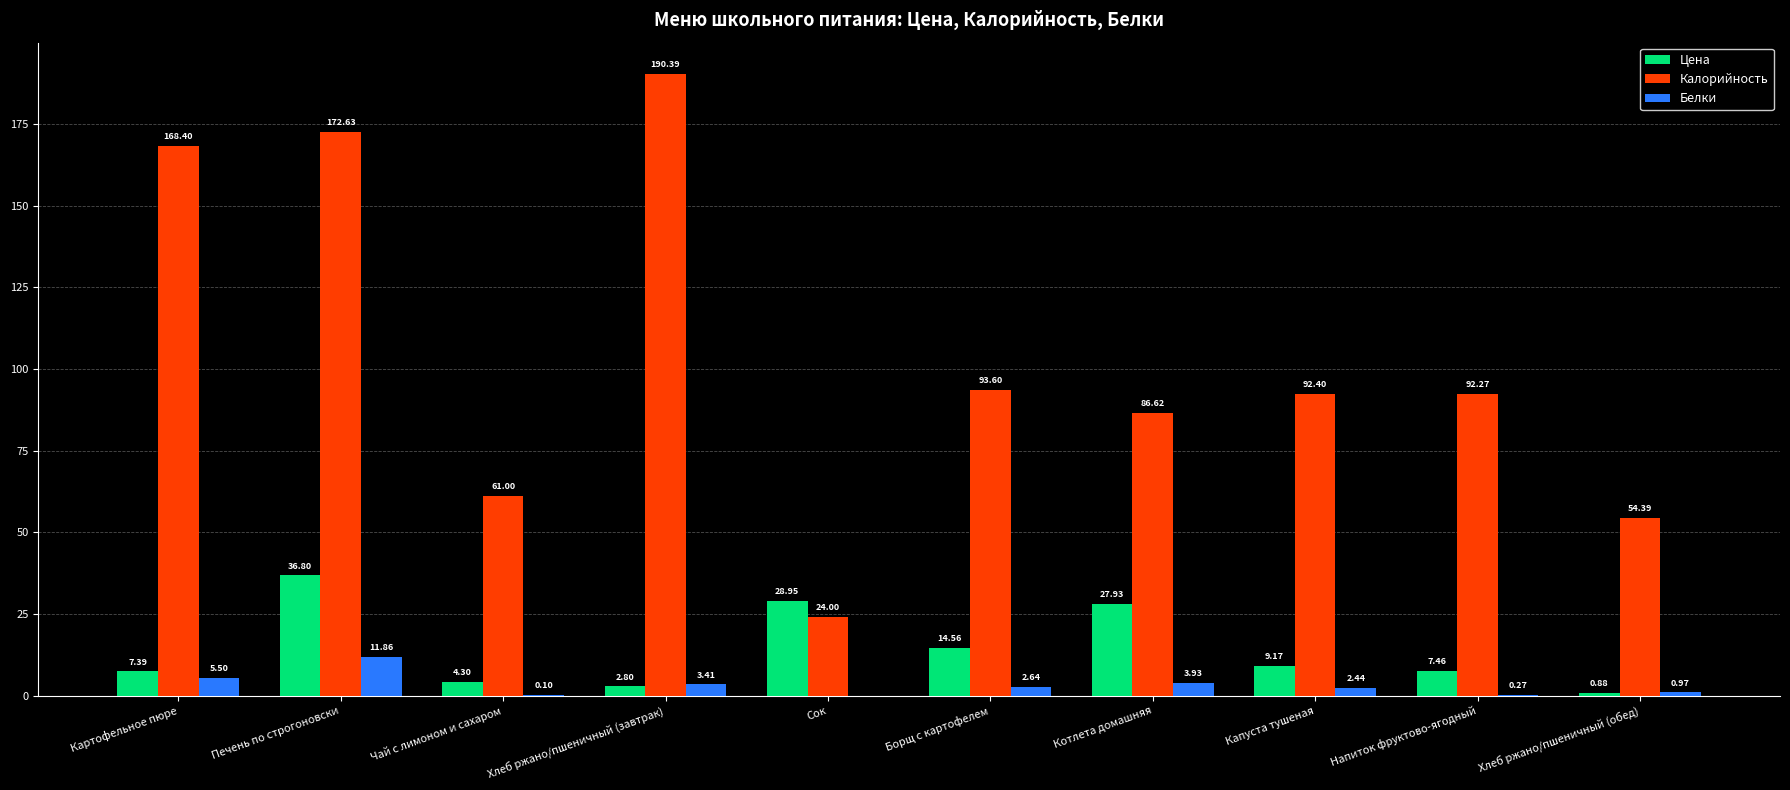

Which label corresponds to the largest value in the chart?

Хлеб ржано/пшеничный (завтрак)